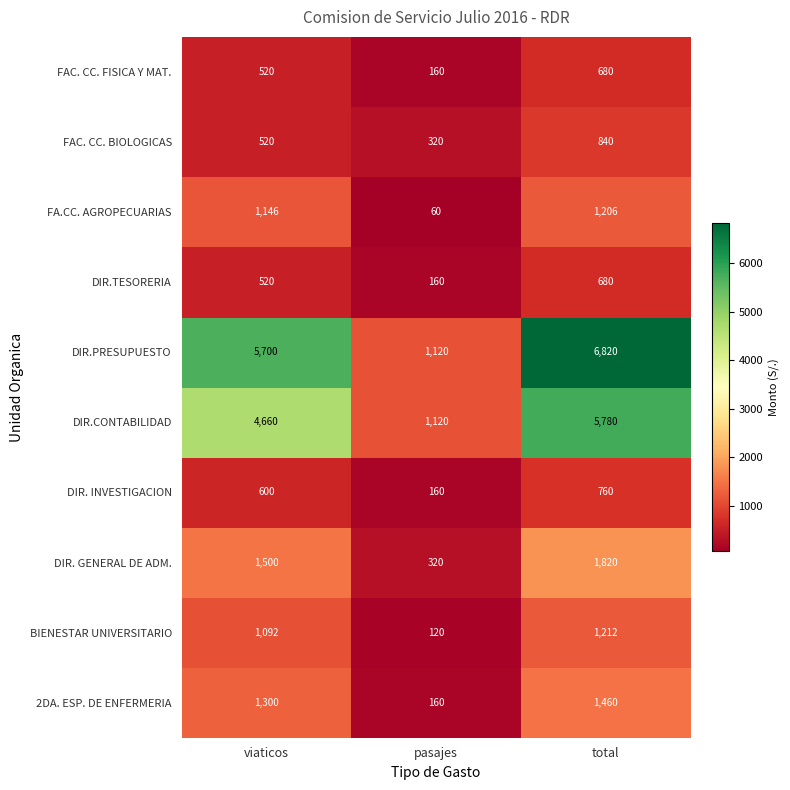

Reading left to right, extract all data points from this chart.

FAC. CC. FISICA Y MAT.: viaticos=520	pasajes=160	total=680
FAC. CC. BIOLOGICAS: viaticos=520	pasajes=320	total=840
FA.CC. AGROPECUARIAS: viaticos=1146	pasajes=60	total=1206
DIR.TESORERIA: viaticos=520	pasajes=160	total=680
DIR.PRESUPUESTO: viaticos=5700	pasajes=1120	total=6820
DIR.CONTABILIDAD: viaticos=4660	pasajes=1120	total=5780
DIR. INVESTIGACION: viaticos=600	pasajes=160	total=760
DIR. GENERAL DE ADM.: viaticos=1500	pasajes=320	total=1820
BIENESTAR UNIVERSITARIO: viaticos=1092	pasajes=120	total=1212
2DA. ESP. DE ENFERMERIA: viaticos=1300	pasajes=160	total=1460